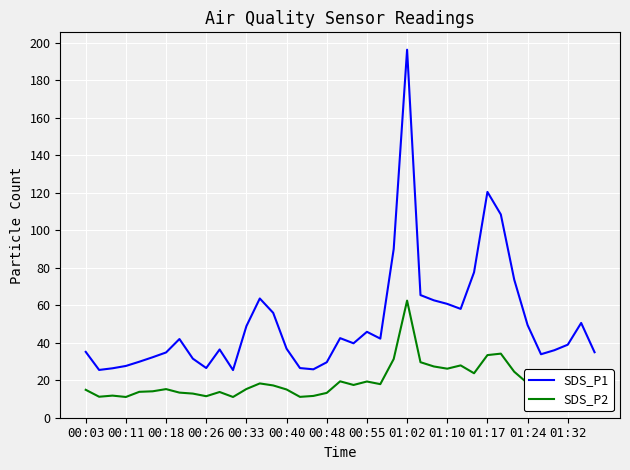

True or false: SDS_P1 and SDS_P2 cross at least once.

False